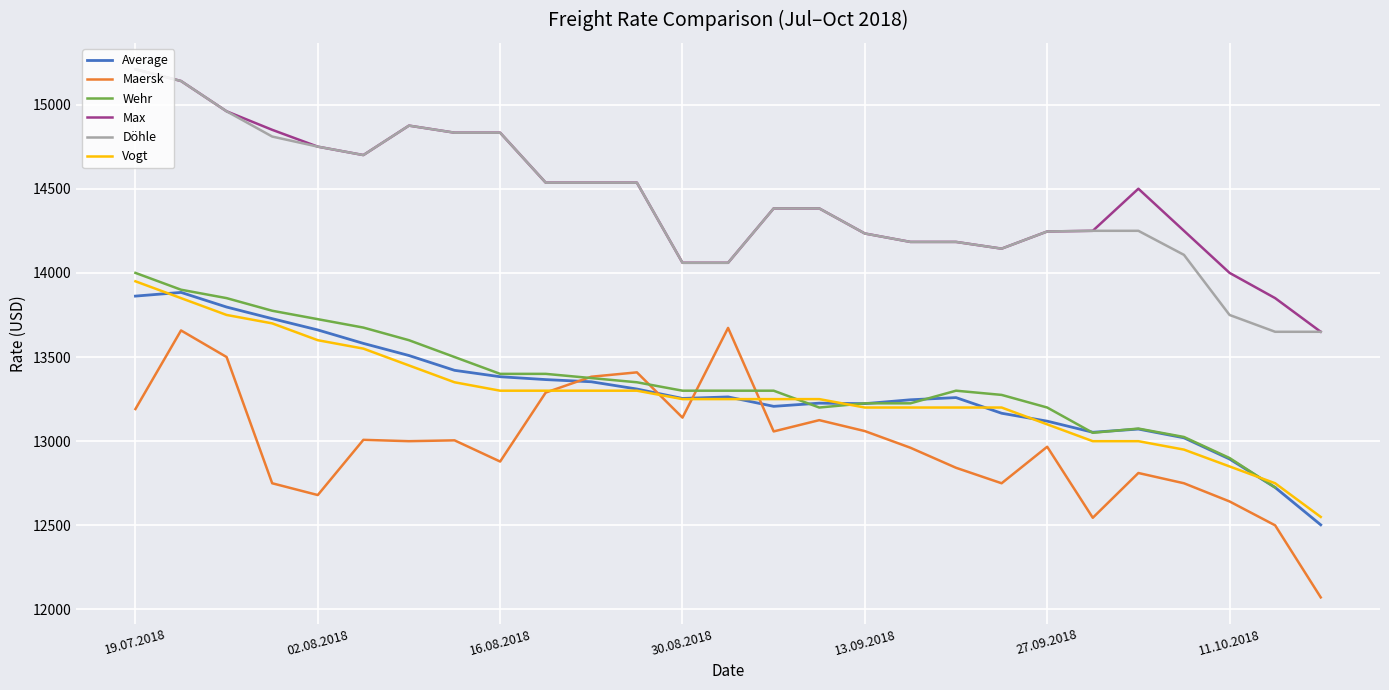

Count the number of categories in the chart.

27